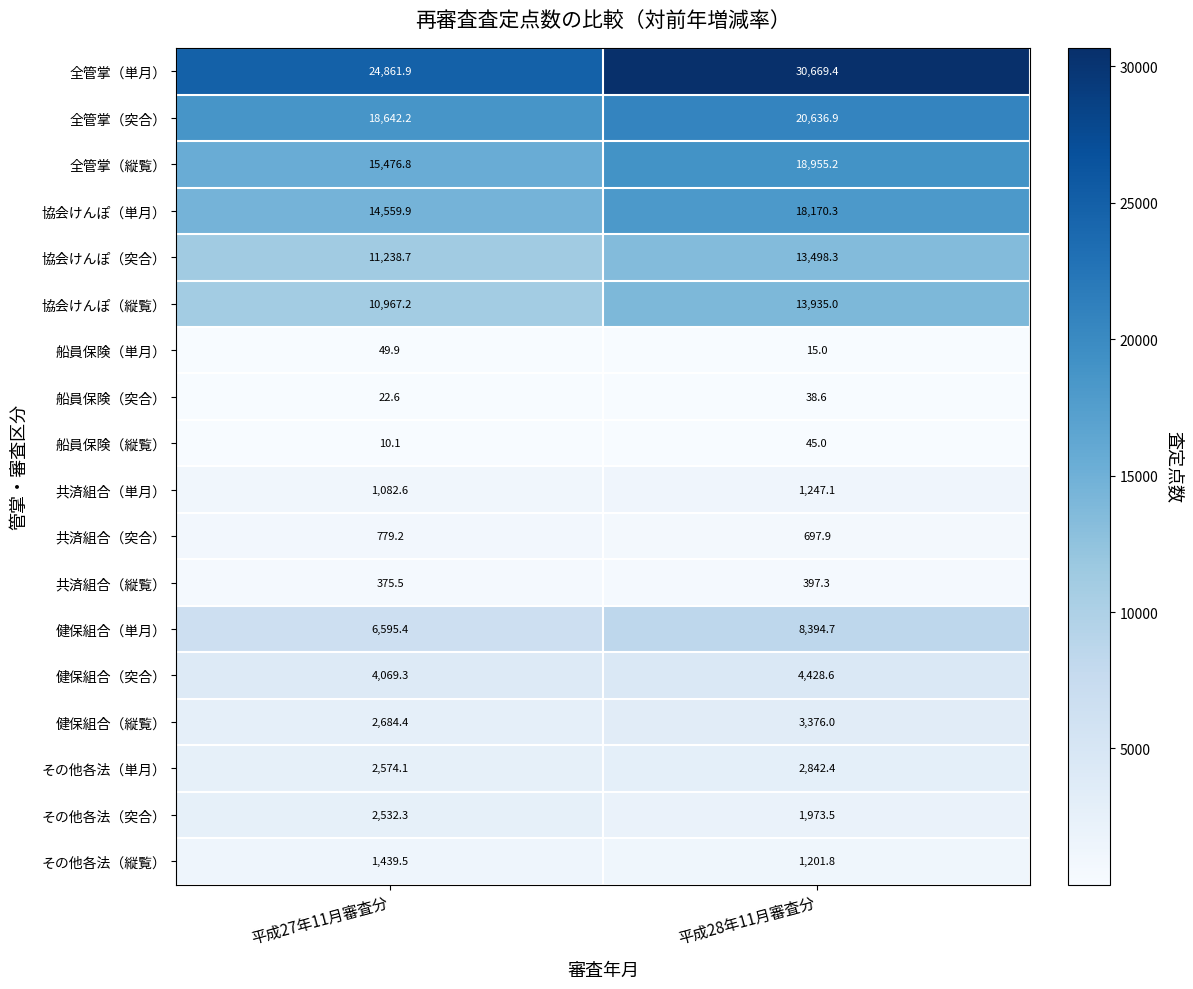

True or false: 船員保険（単月） has a value of 20.5 at 平成28年11月審査分.

False